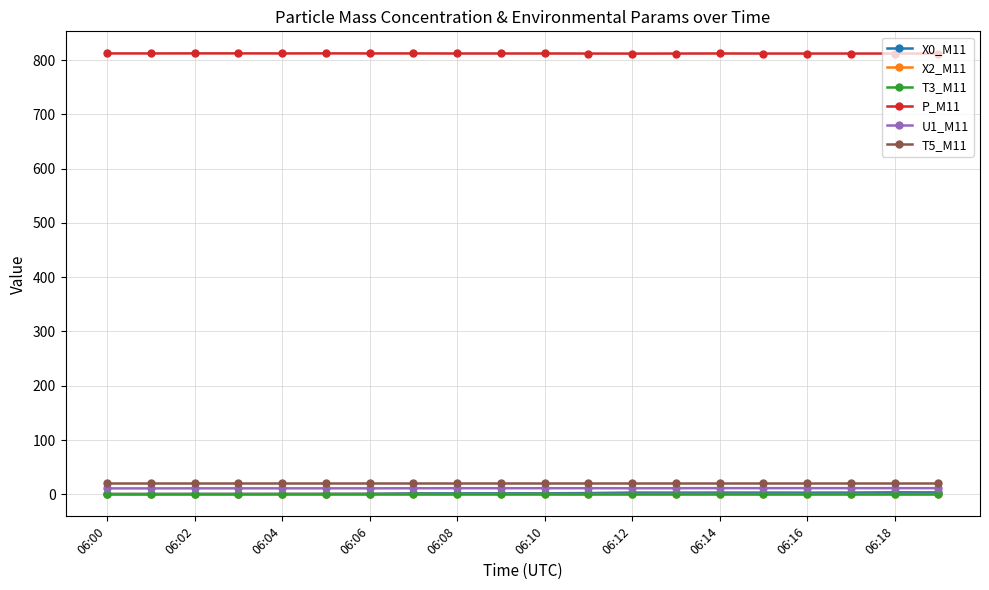

What is the value of the T5_M11 point at the 14th from the left?

20.0